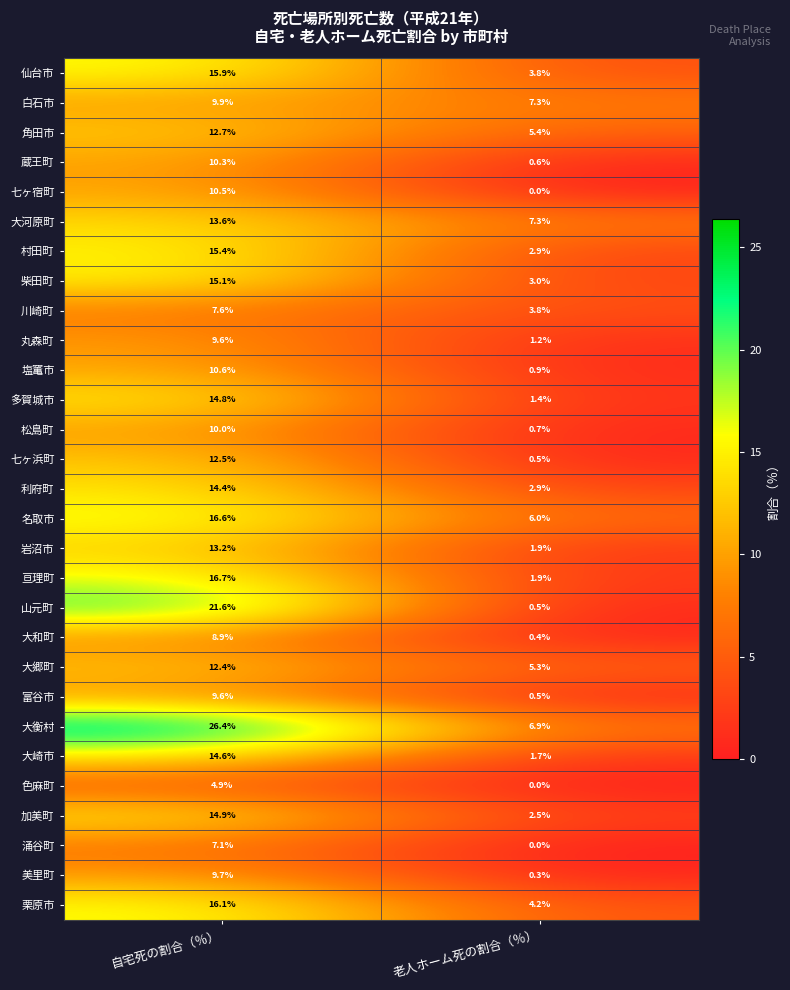

What is the difference between the maximum and minimum values in the 七ヶ宿町 series?

10.5